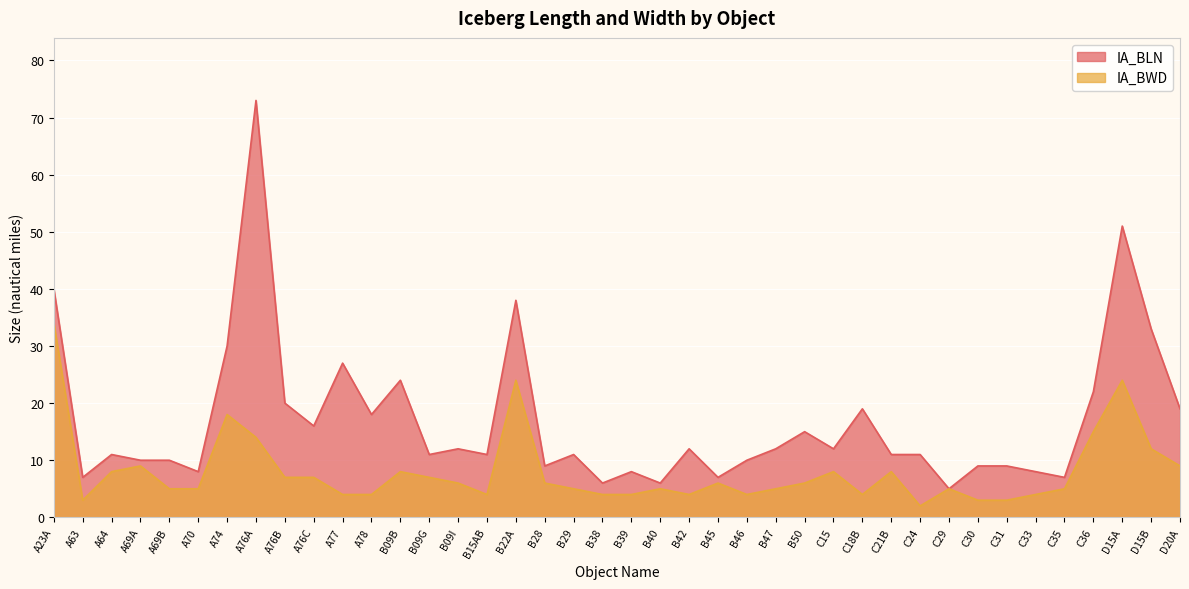

Which label corresponds to the smallest value in the chart?

C24